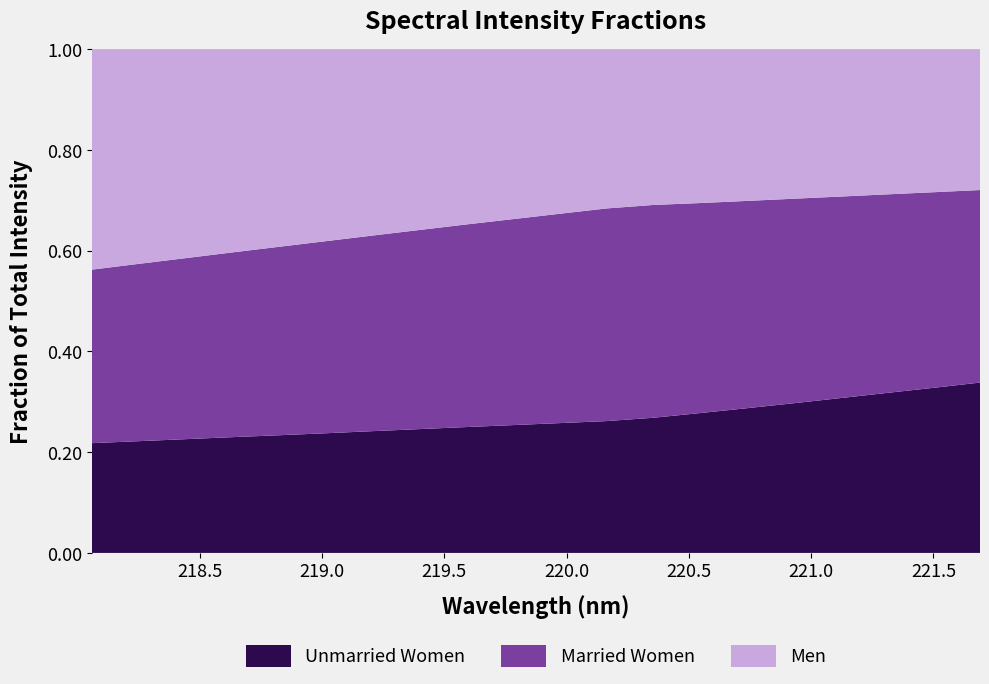

Reading left to right, what are all the values shown in this chart?

Unmarried Women: 218.0596=3192.3	218.2508=3258.8	218.442=3328.1	218.6332=3401.1	218.8244=3473.2	219.0156=3550.6	219.2067=3632.4	219.3979=3714.4	219.589=3799.6	219.7801=3886.9	219.9712=3977.1	220.1623=4070.8	220.3533=4169.6	220.5444=4268.9	220.7354=4370.3	220.9264=4474.0	221.1174=4586.6	221.3083=4700.5	221.4993=4809.2	221.6902=4921.2
Married Women: 218.0596=5045.4	218.2508=5170.5	218.442=5294.8	218.6332=5426.9	218.8244=5561.6	219.0156=5698.5	219.2067=5834.8	219.3979=5972.9	219.589=6115.9	219.7801=6262.6	219.9712=6412.7	220.1623=6566.2	220.3533=6566.2	220.5444=6412.7	220.7354=6262.6	220.9264=6115.9	221.1174=5972.9	221.3083=5834.8	221.4993=5698.5	221.6902=5561.6
Men: 218.0596=6412.7	218.2508=6262.6	218.442=6115.9	218.6332=5972.9	218.8244=5834.8	219.0156=5698.5	219.2067=5561.6	219.3979=5426.9	219.589=5294.8	219.7801=5170.5	219.9712=5045.4	220.1623=4921.2	220.3533=4809.2	220.5444=4700.5	220.7354=4586.6	220.9264=4474.0	221.1174=4370.3	221.3083=4268.9	221.4993=4169.6	221.6902=4070.8